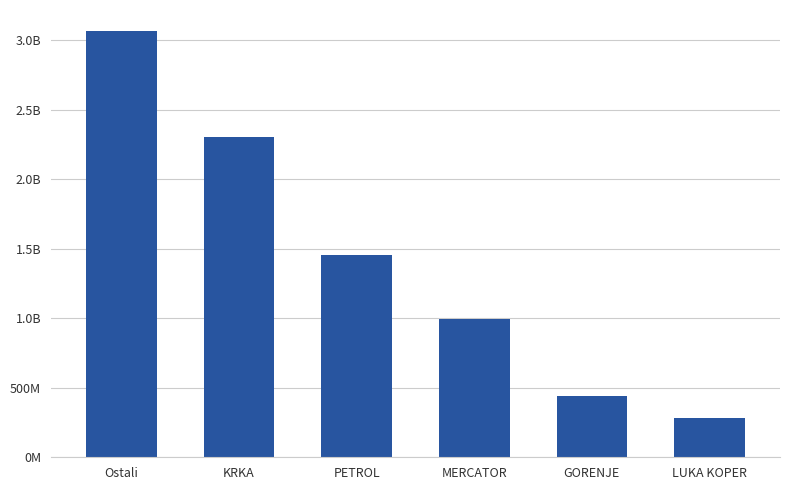

What is the sum of the values at Ostali and GORENJE?

3505160338.5